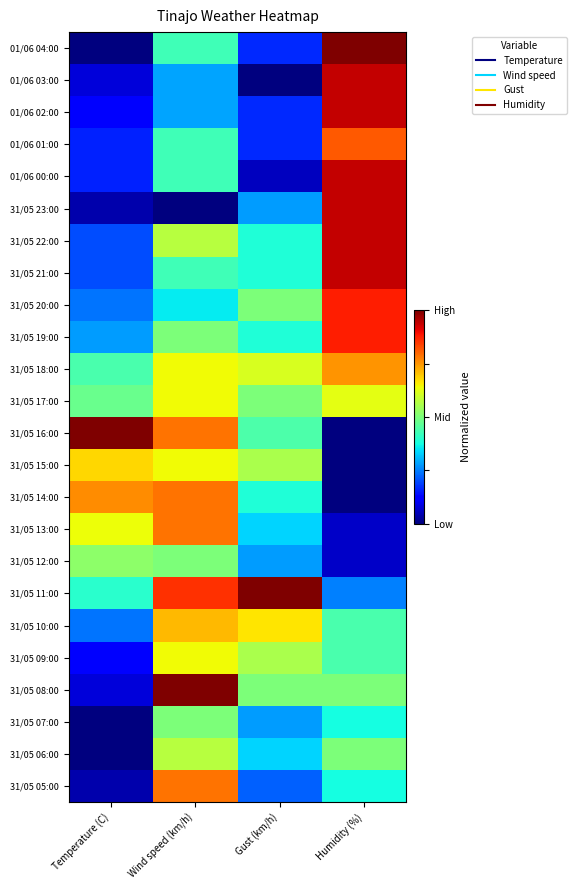

How many series are shown in this chart?

24